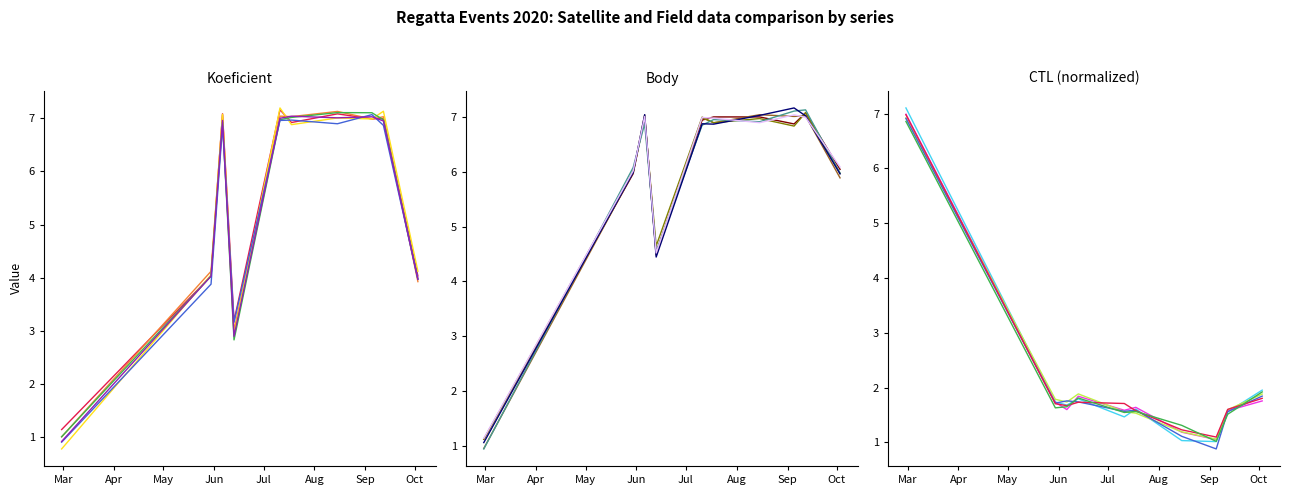

What is the sum of all Body values?

59.7